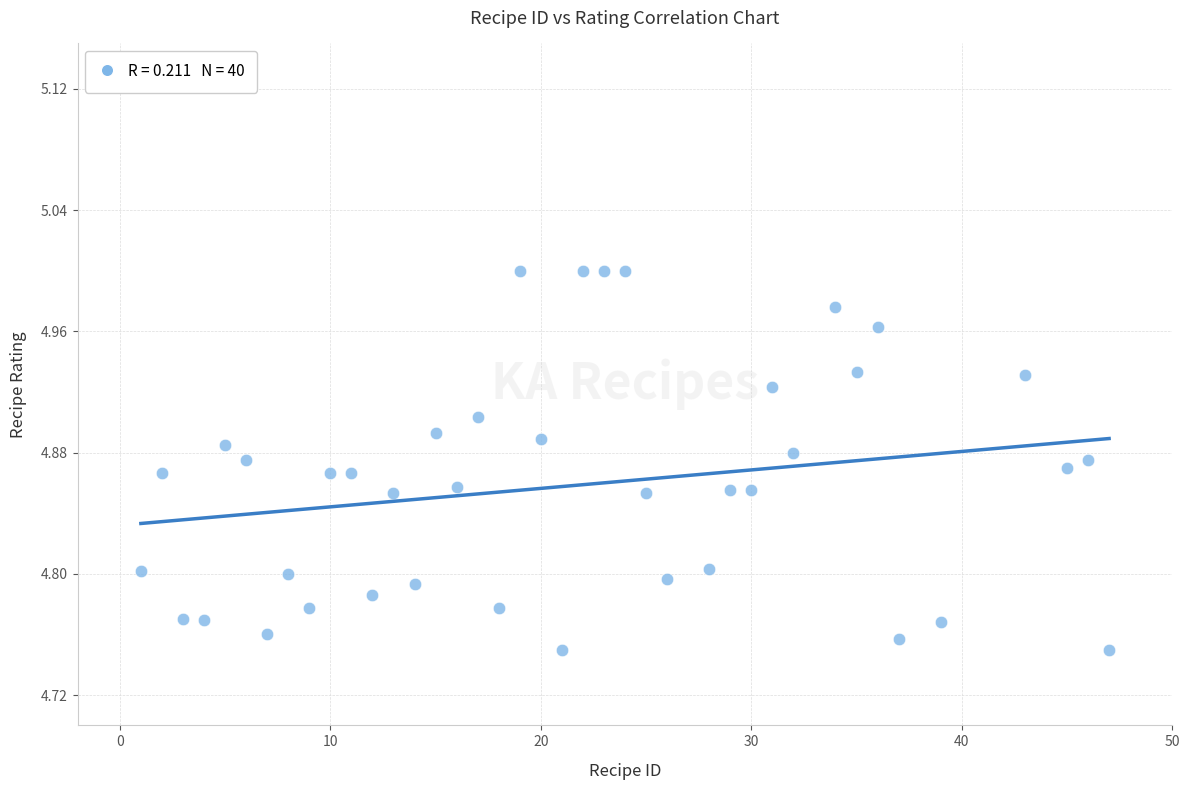

What is the range of X values (max minus min)?

46.0